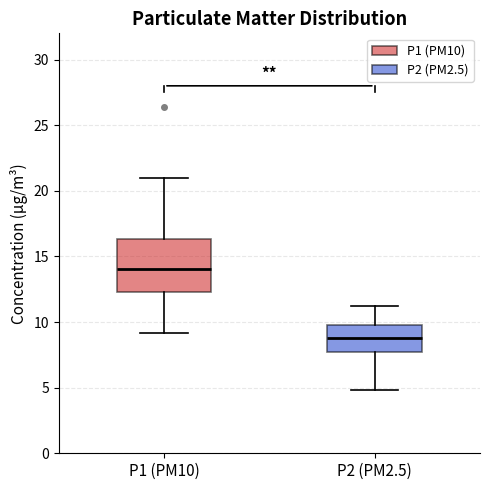

Which box is the tallest, from its lower edge to its upper edge?

P1 (PM10)